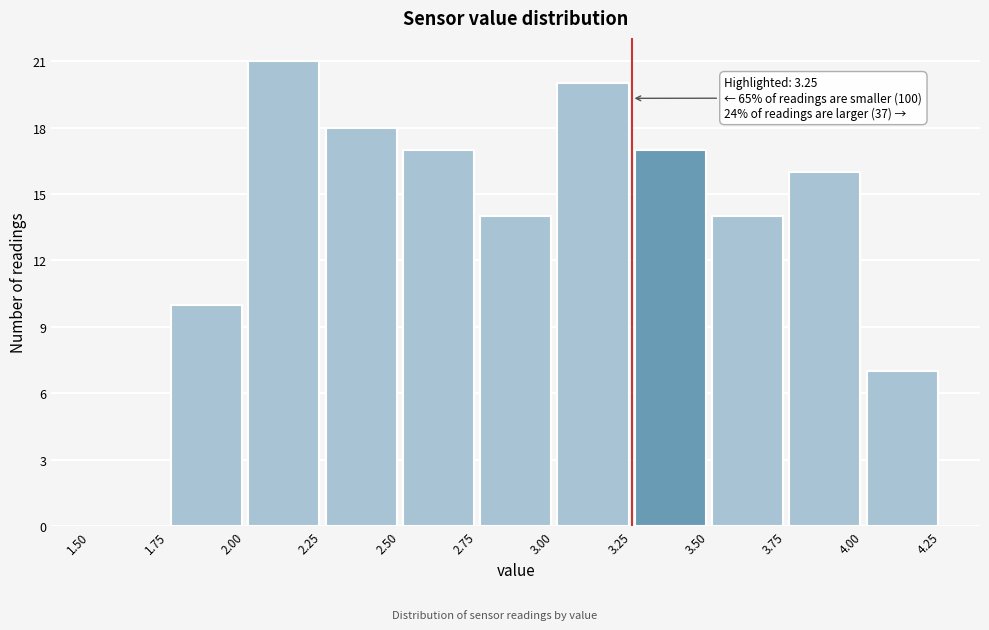

Over which range of the x-axis is the bar tallest?

2.00 to 2.25